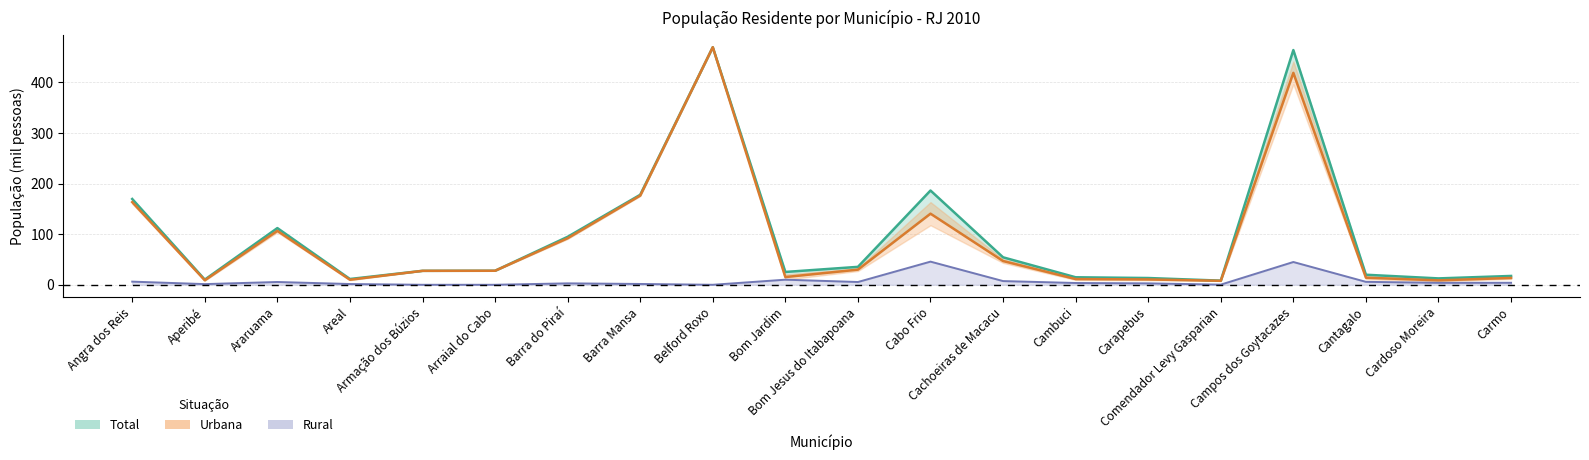

True or false: Urbana and Total cross at least once.

False